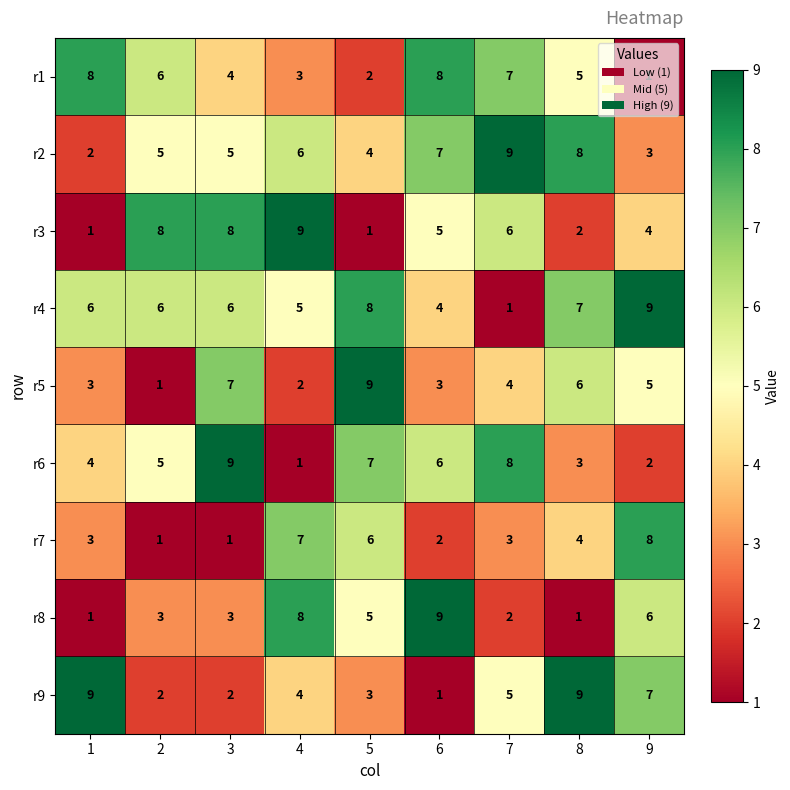

The r8 series shows 9 at 6. True or false?

True